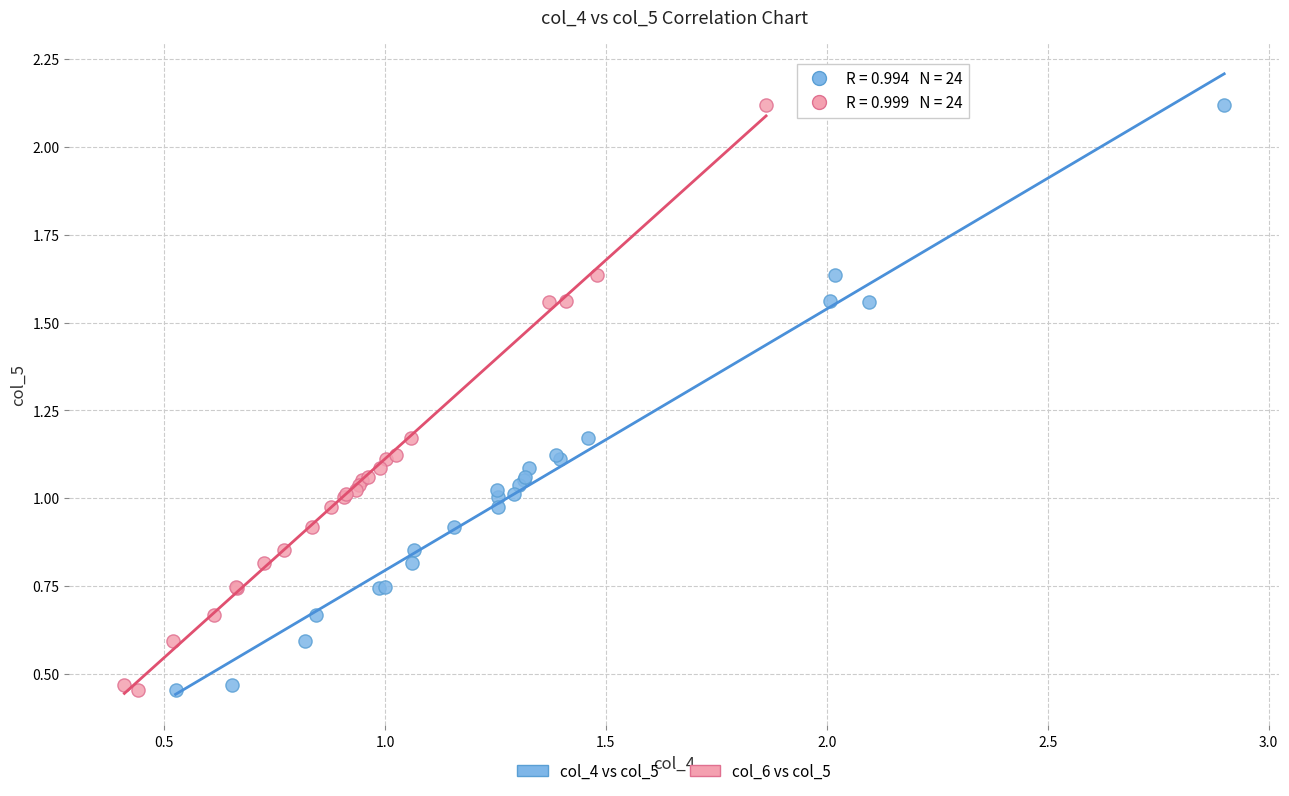

What are all the series names shown in the legend?

col_4 vs col_5, col_6 vs col_5